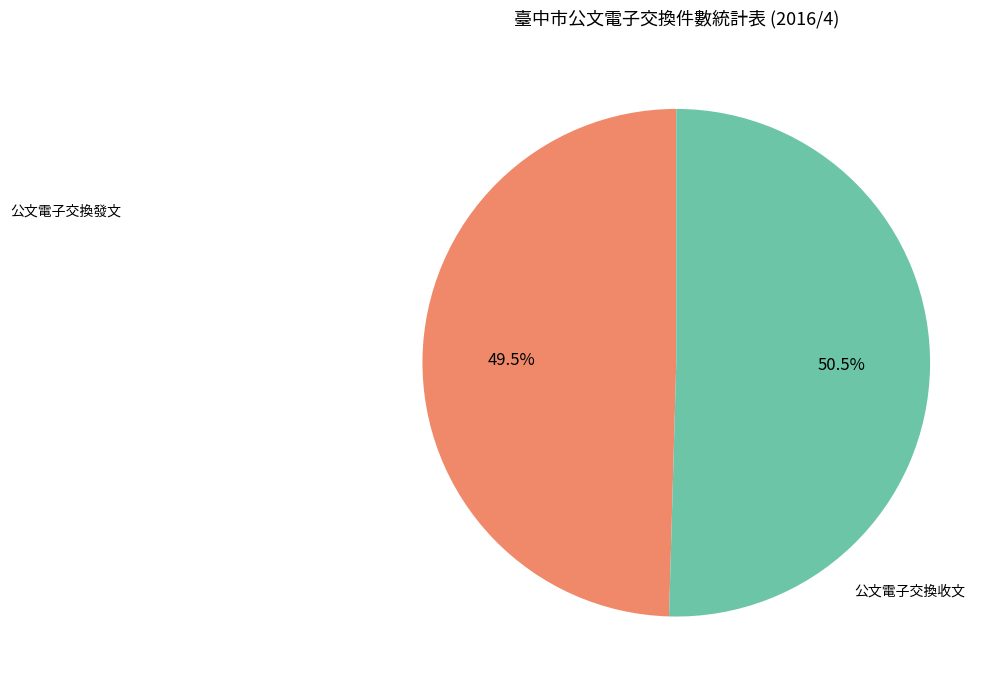

To the nearest percent, what is the average slice percentage?

50%